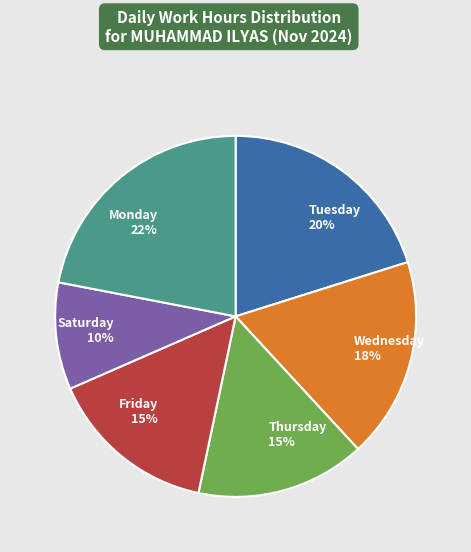

Combined, do Monday 22% and Wednesday 18% account for over 50%?

No